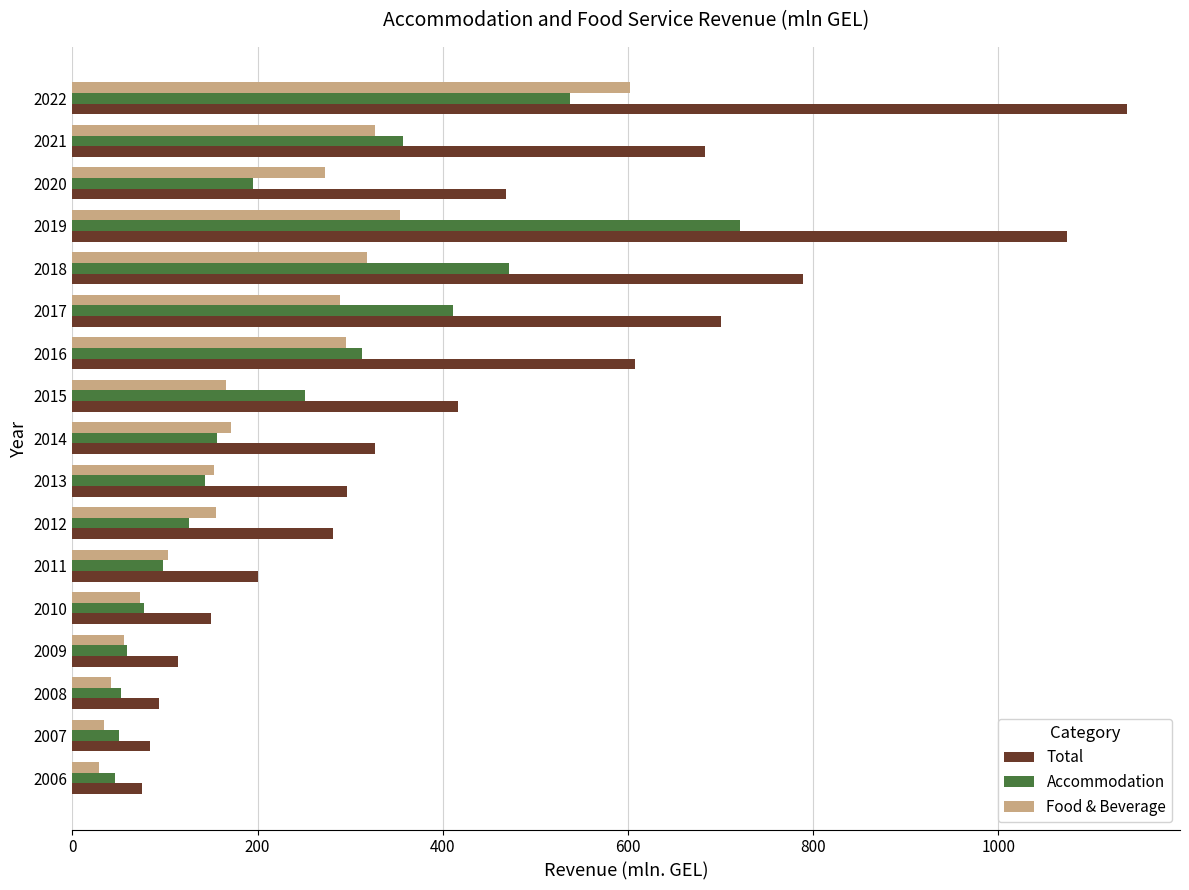

What is the total value across all series at 2015?

833.4